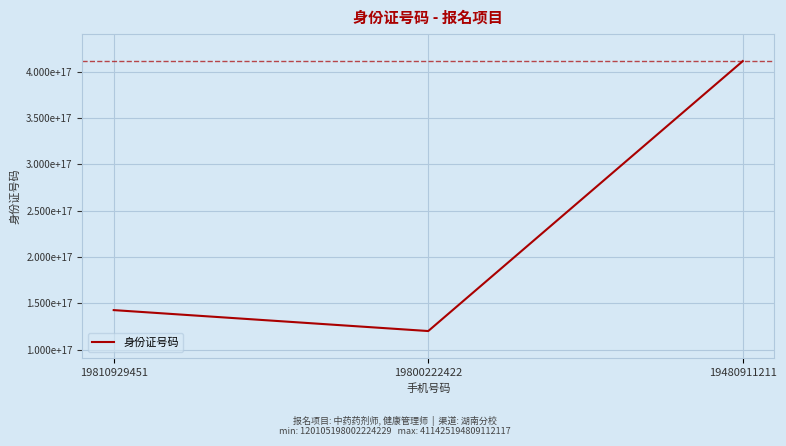

Approximately how many times larger is the value at 19810929451 compared to 19480911211?

0.3